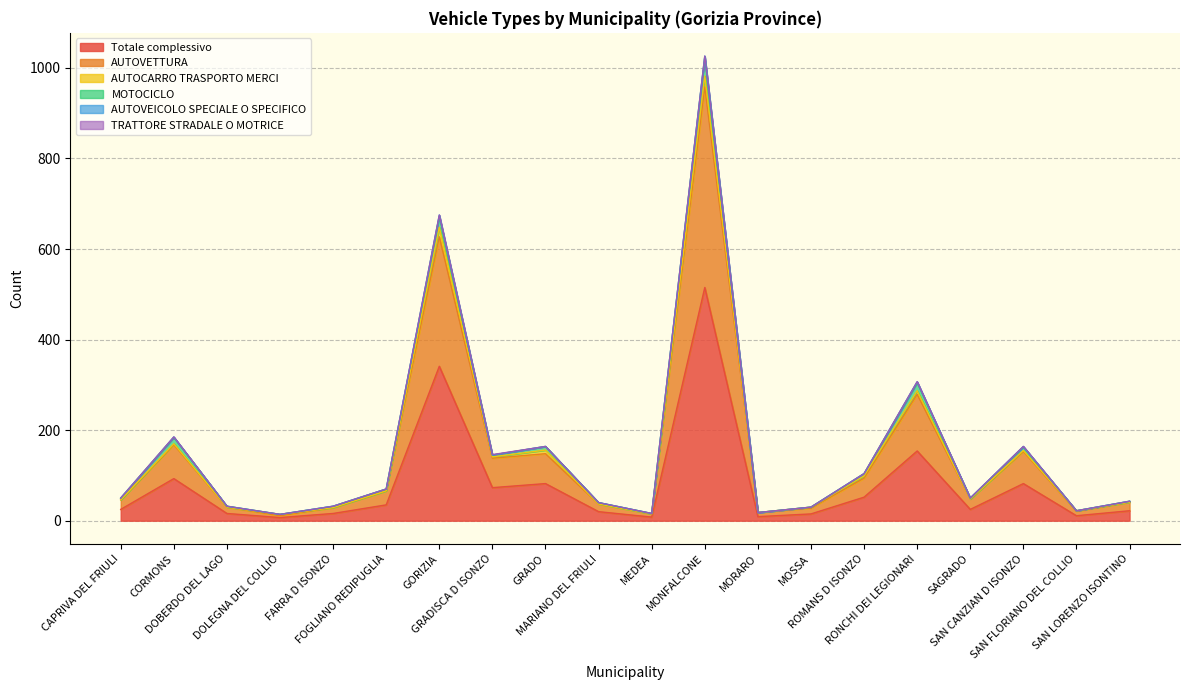

How many interior local valleys does the AUTOVEICOLO SPECIALE O SPECIFICO series have?

1